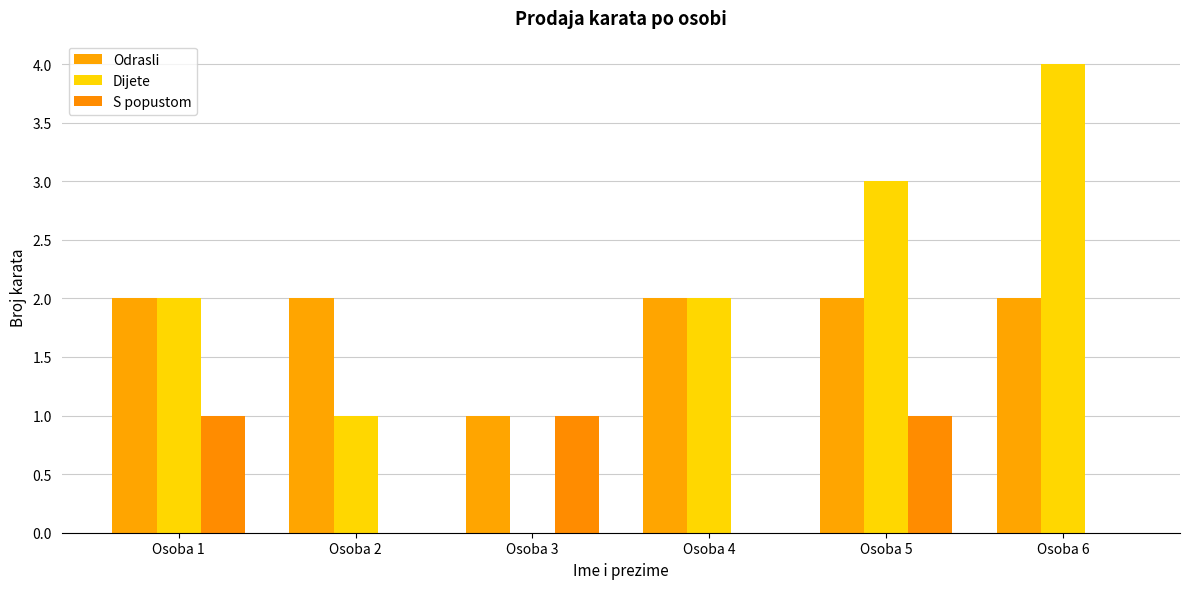

How many groups of bars are there?

6